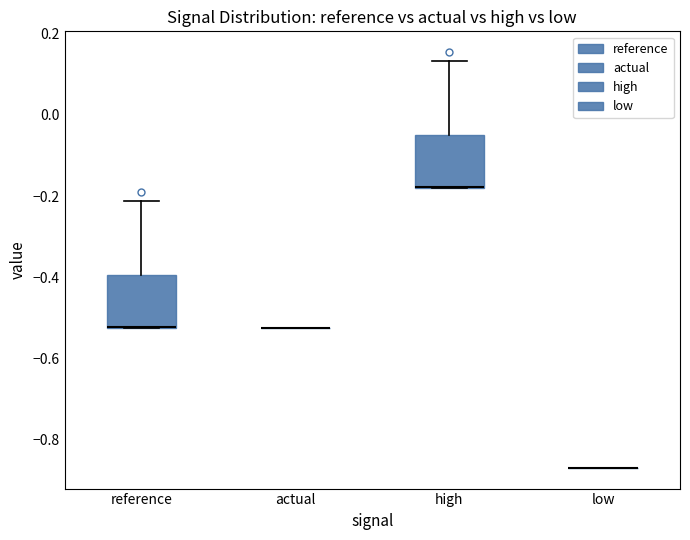

Reading left to right, read every box against the y-axis: the position of its median line, the range the box covers, and the ends of its whiskers. The values are not printed on the chart, so give them approximately, as read against the axis.

reference: median -0.52 (drawn on the box's lower edge), box -0.52 to -0.40, whiskers -0.52 to -0.22
actual: box collapsed to a line at -0.52, whiskers -0.52 to -0.52
high: median -0.18 (drawn on the box's lower edge), box -0.18 to -0.04, whiskers -0.18 to 0.14
low: box collapsed to a line at -0.86, whiskers -0.86 to -0.86